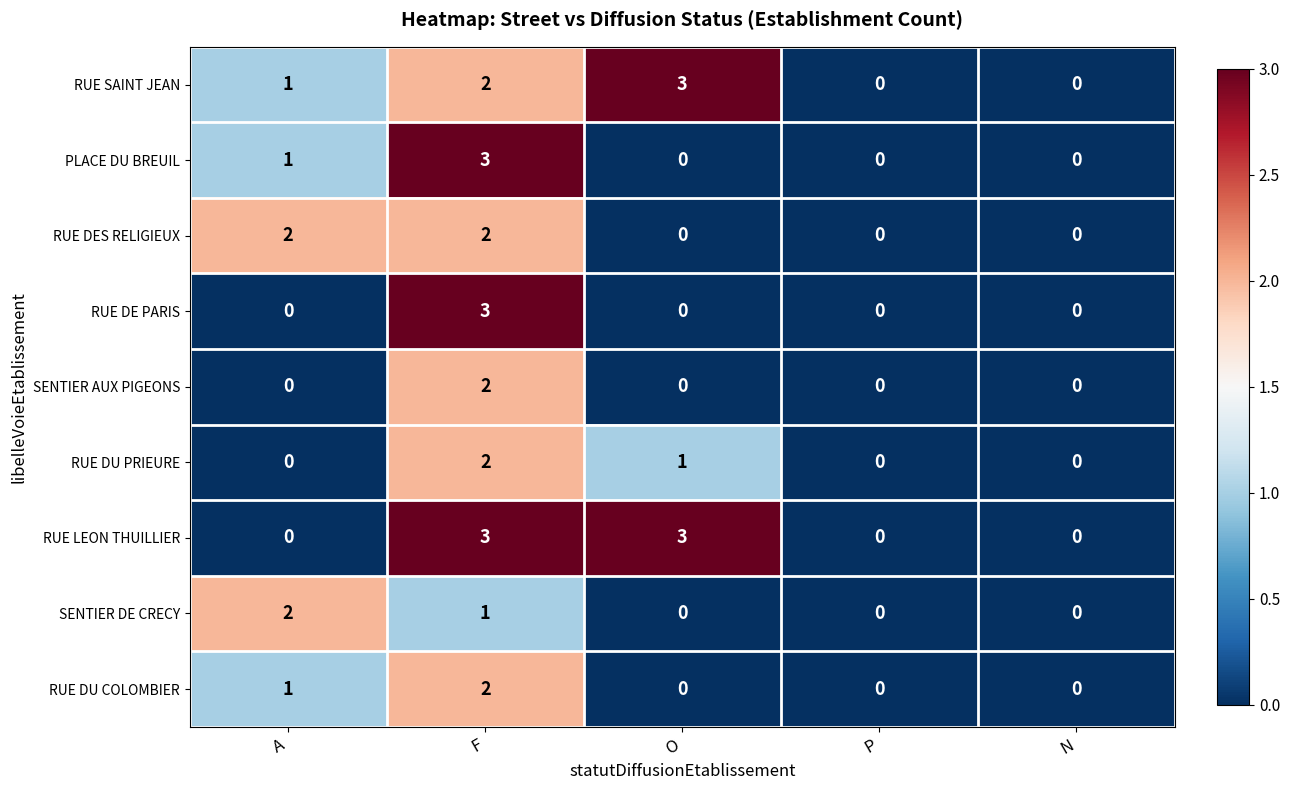

The value of SENTIER DE CRECY at P is -1. True or false?

False